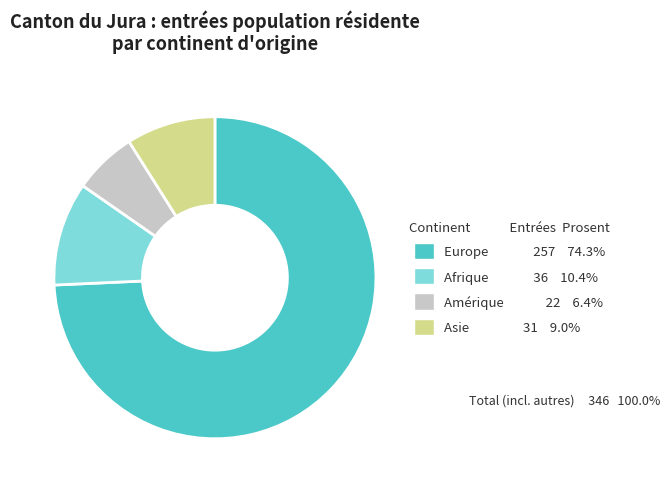

Do Europe 257 74.3% and Amérique 22 6.4% together represent more than half of the pie?

Yes